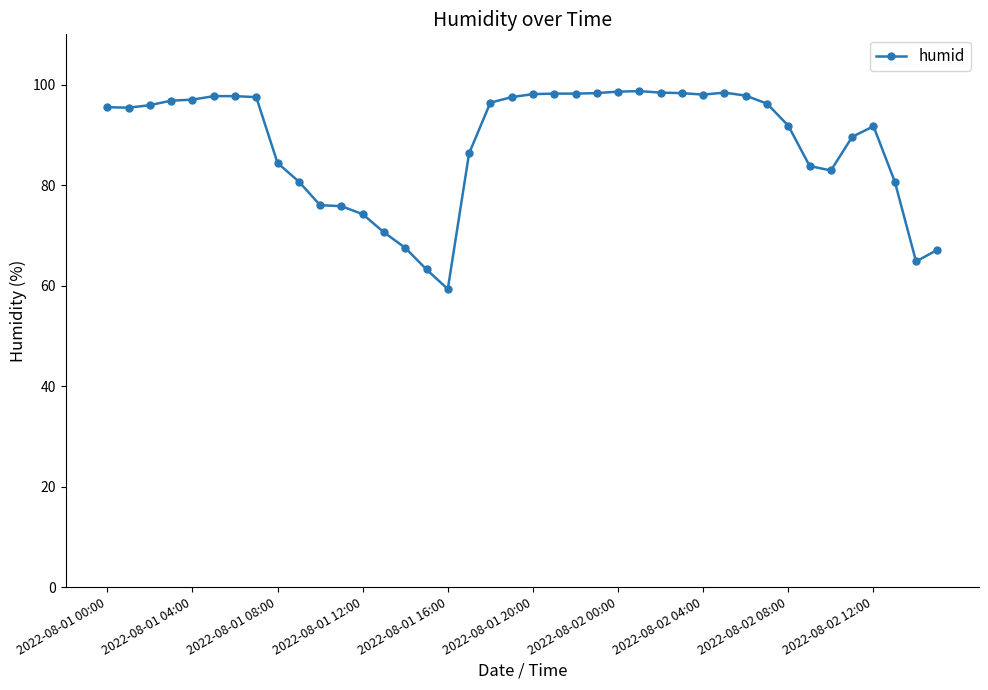

What is the difference between the maximum and minimum values?

39.4